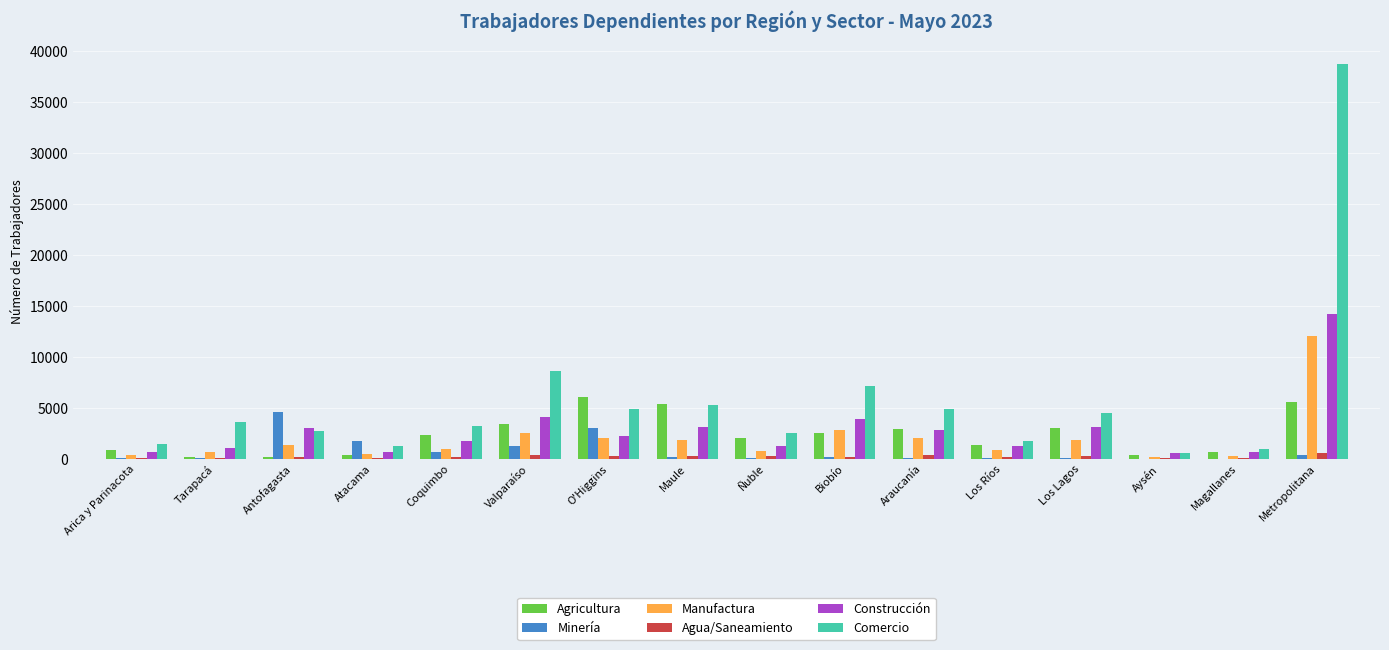

What is the greatest value displayed?

38730